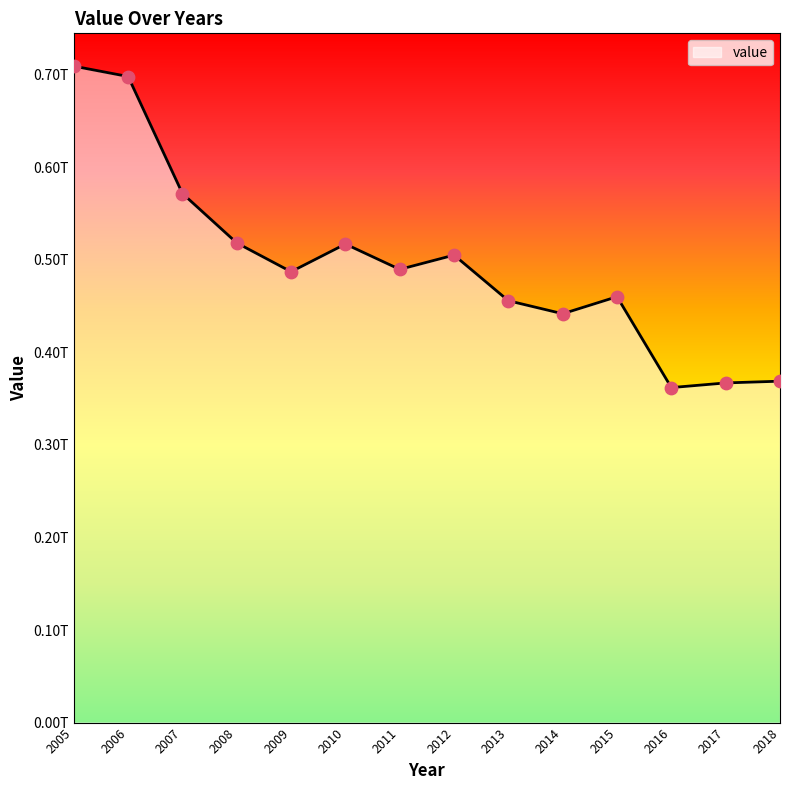

Is this an area chart (filled region under the line)?

Yes